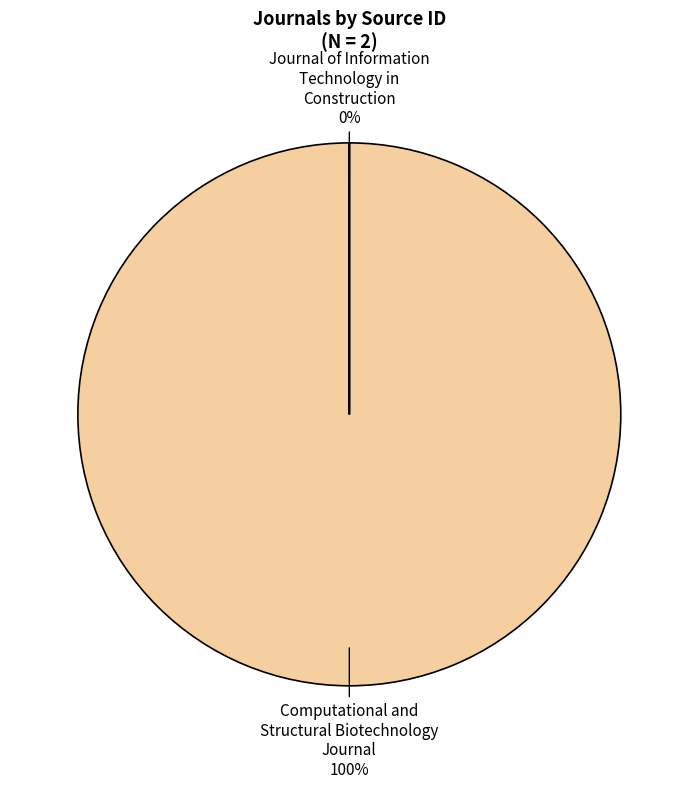

True or false: Computational and Structural Biotechnology Journal accounts for 100% of the total.

True